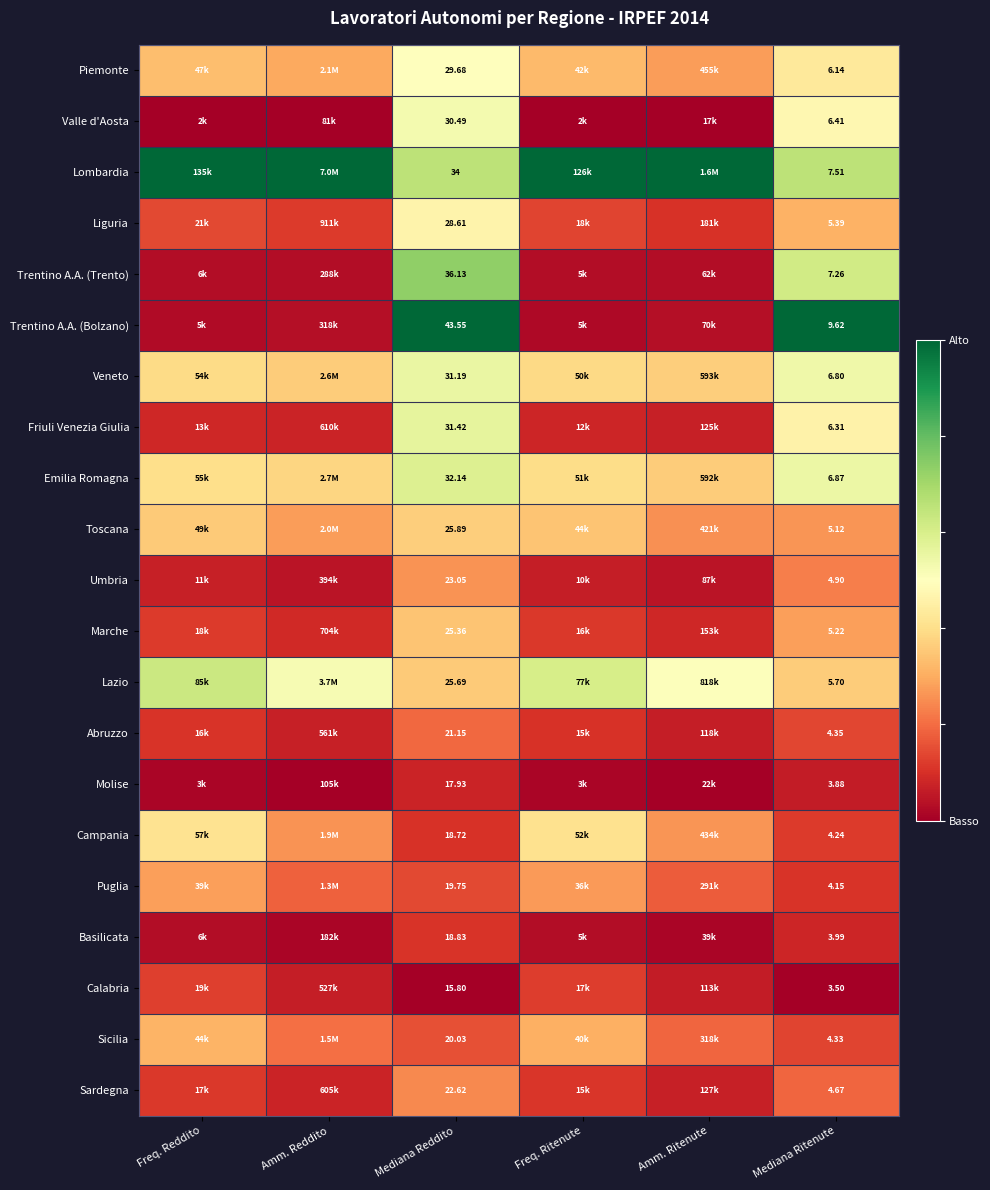

Which series changed the most between Mediana Reddito and Mediana Ritenute?

Trentino A.A. (Bolzano)